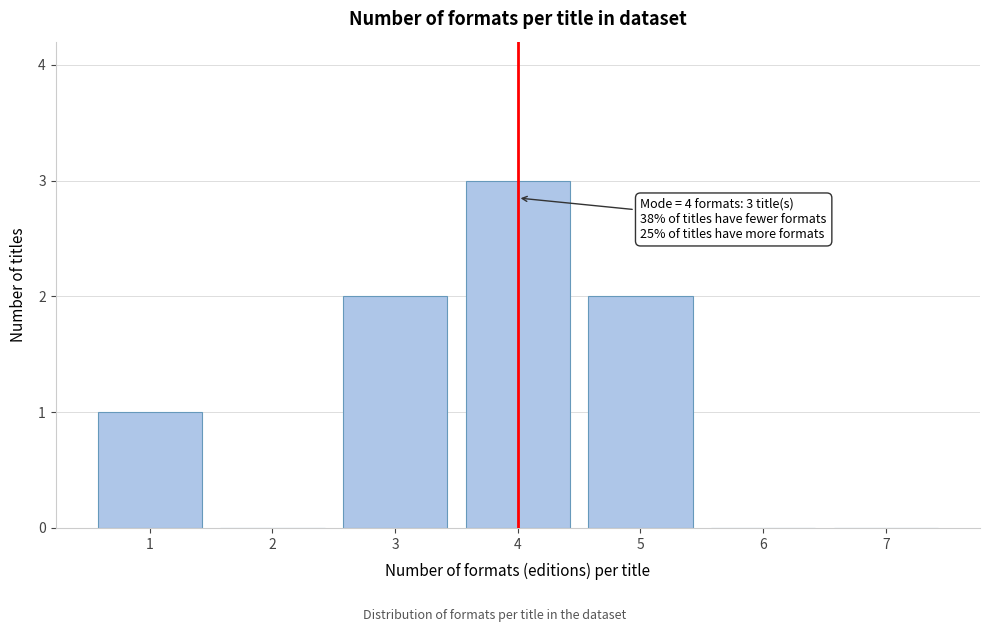

Reading left to right, transcribe all the data shown in this chart.

1=1	2=0	3=2	4=3	5=2	6=0	7=0